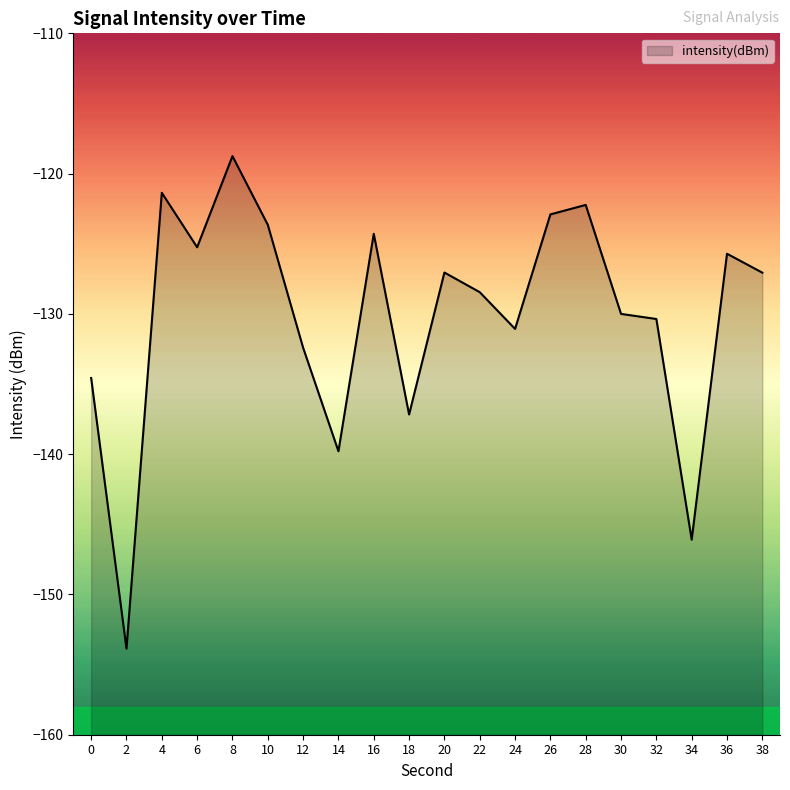

List the labels in order of value, largest first.

8, 4, 28, 26, 10, 16, 6, 36, 20, 38, 22, 30, 32, 24, 12, 0, 18, 14, 34, 2